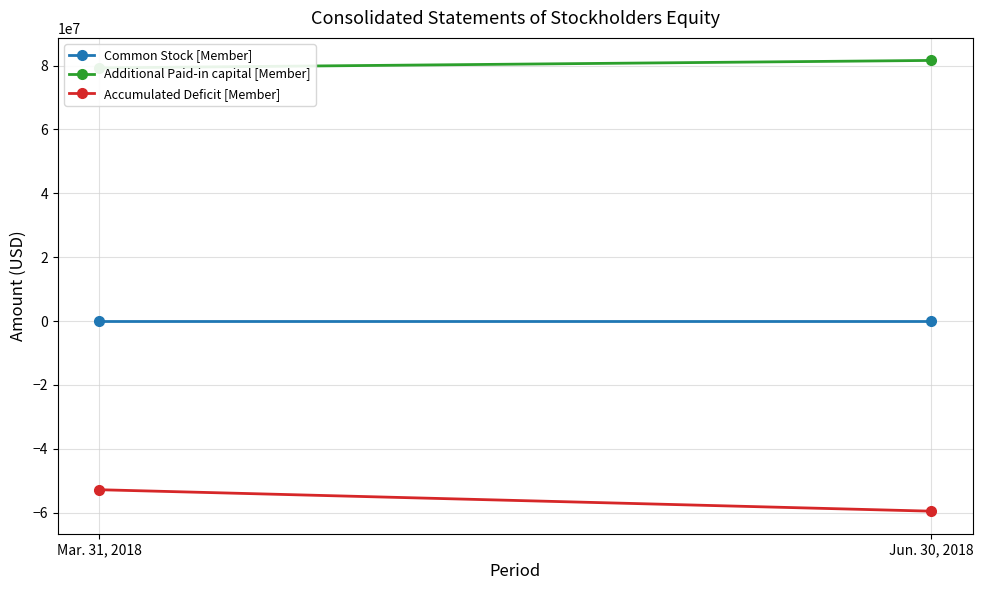

Reading right to left, extract all data points from this chart.

Common Stock [Member]: Jun. 30, 2018=10125	Mar. 31, 2018=10125
Additional Paid-in capital [Member]: Jun. 30, 2018=81631831	Mar. 31, 2018=79293423
Accumulated Deficit [Member]: Jun. 30, 2018=-59554377	Mar. 31, 2018=-52831581